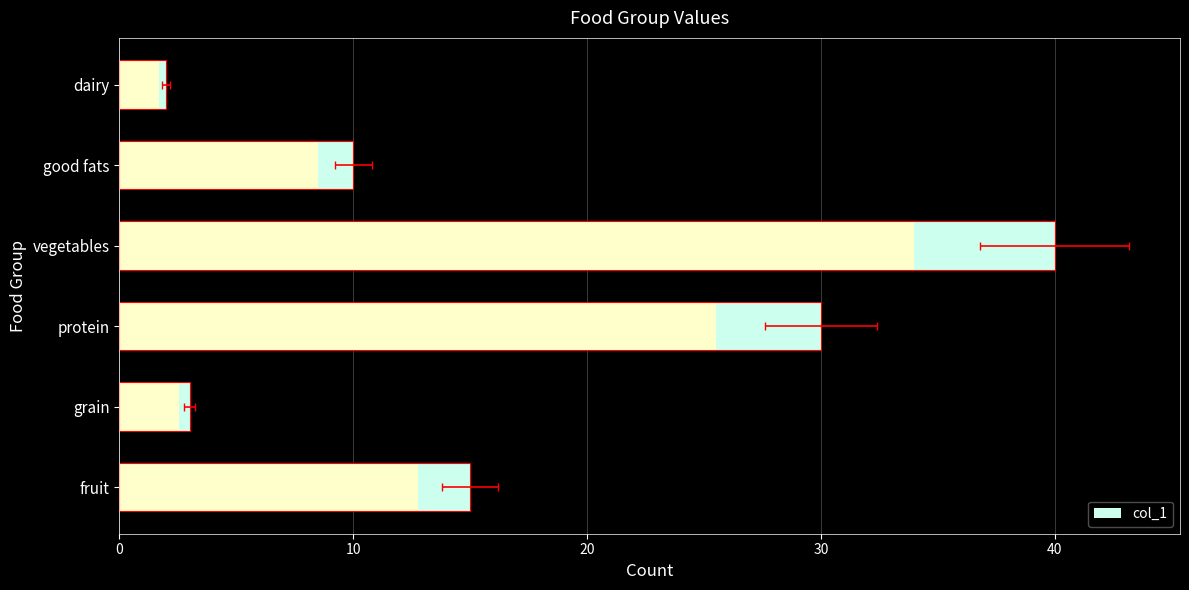

How many values exceed 15?

2